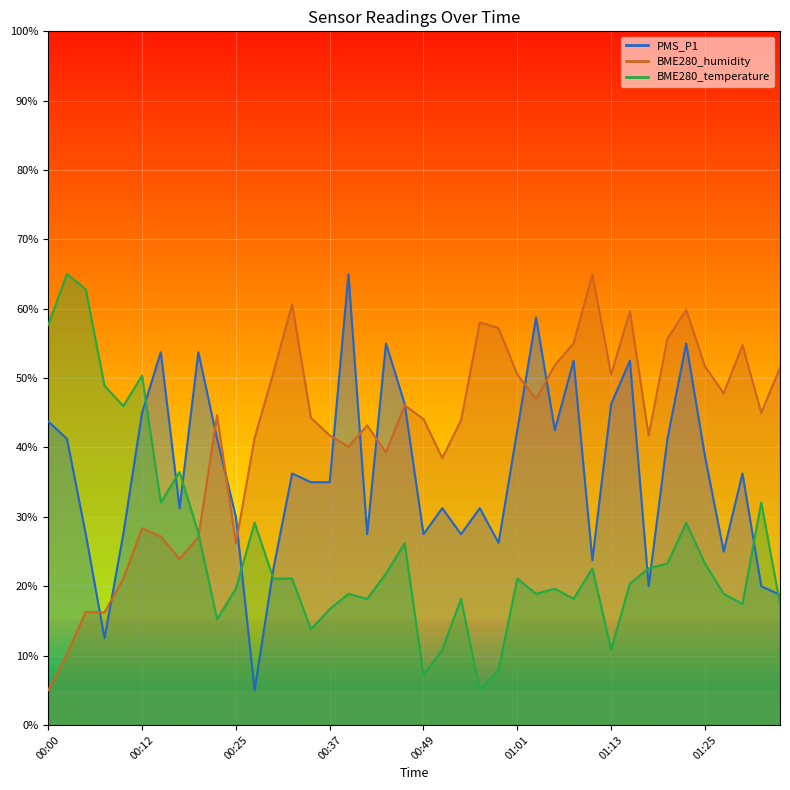

At which label is BME280_humidity closest to 35?

00:51